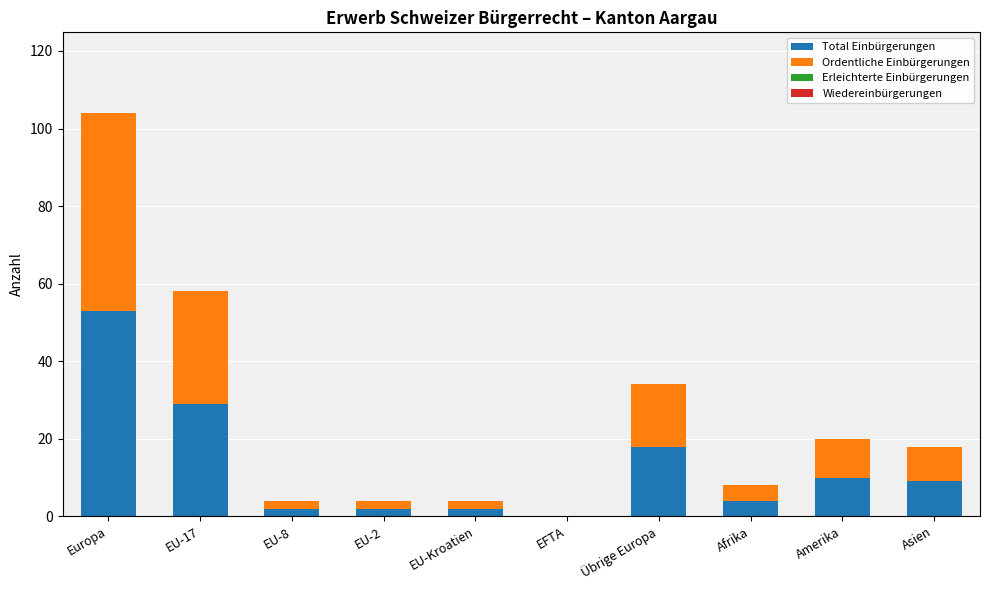

Which category has the highest value in the Total Einbürgerungen series?

Europa